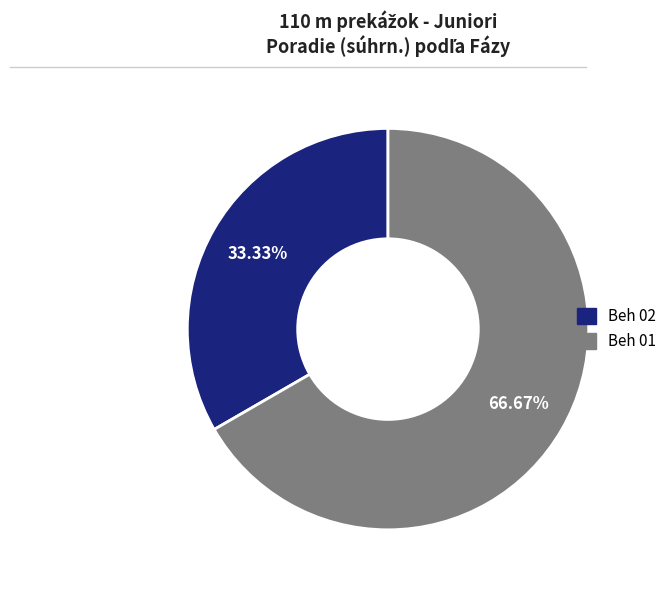

To the nearest percent, what portion does Beh 02 represent?

33%